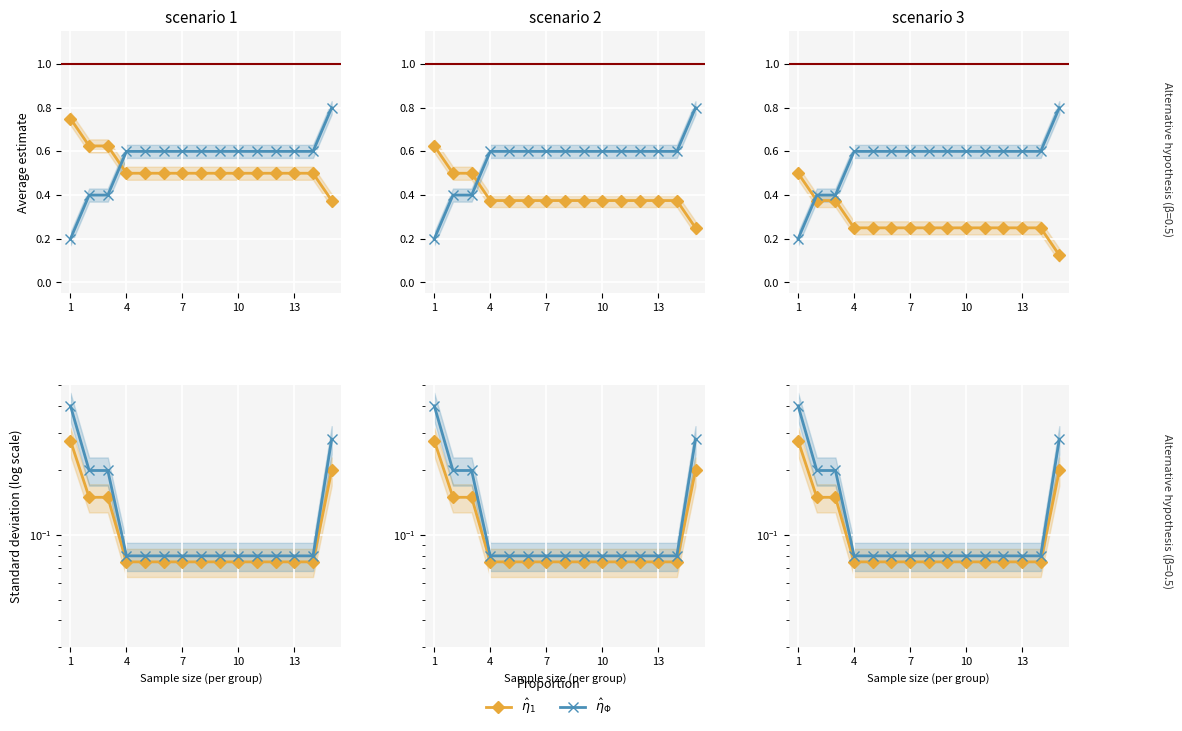

True or false: $\hat{\eta}_1$ has more than 1 interior local peaks.

False